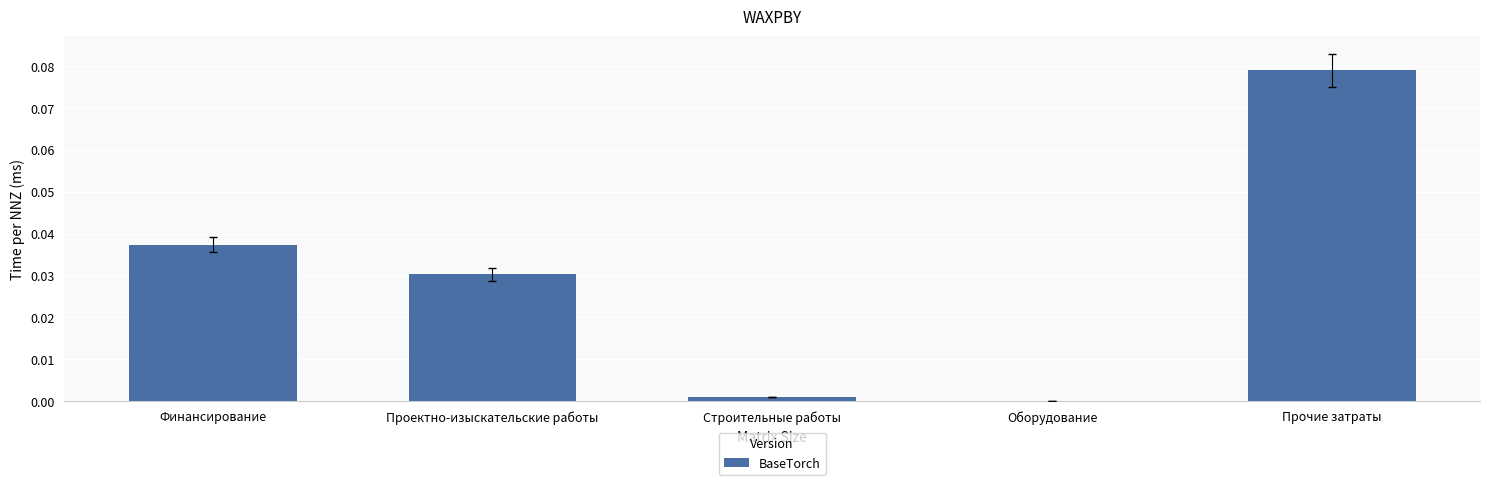

Count the number of values greater than 0.

4